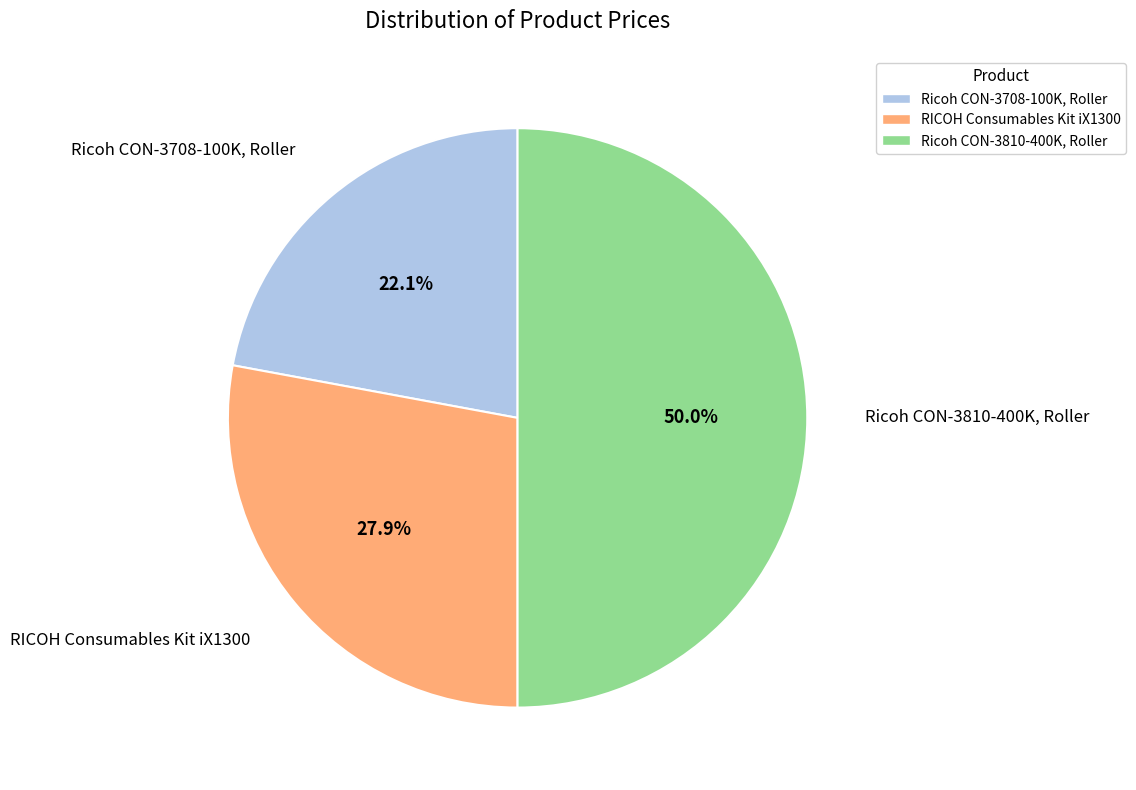

Which has a higher value, Ricoh CON-3810-400K, Roller or Ricoh CON-3708-100K, Roller?

Ricoh CON-3810-400K, Roller